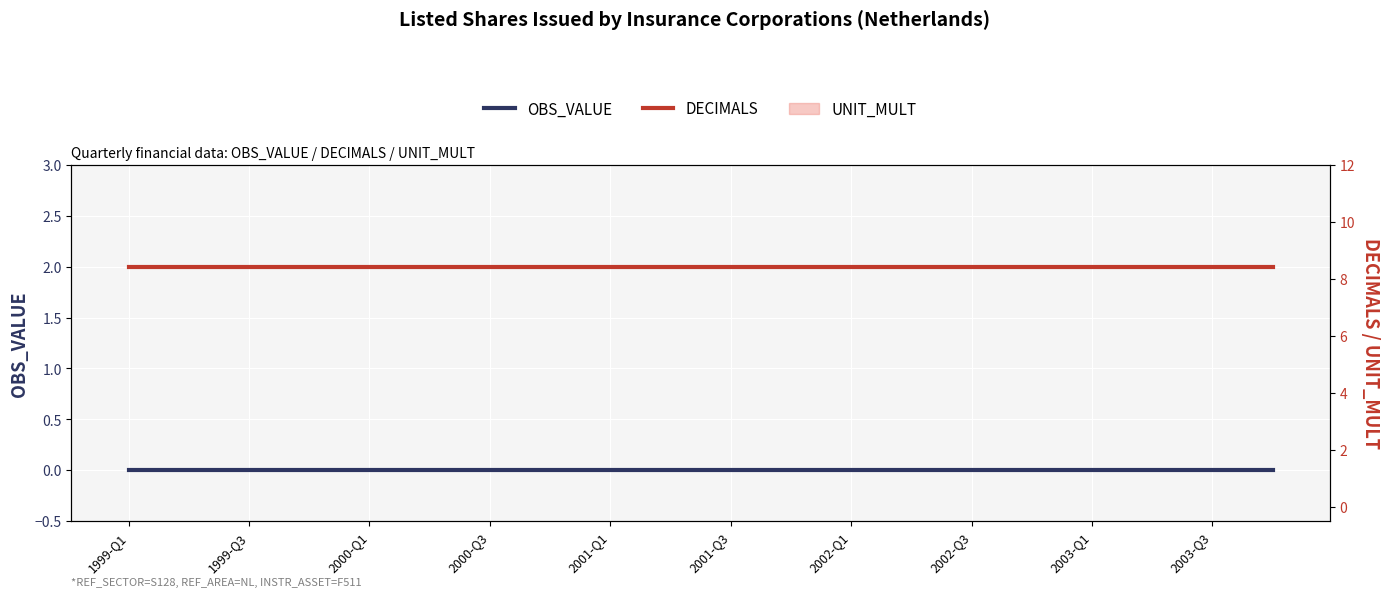

True or false: DECIMALS and OBS_VALUE intersect in this chart.

False